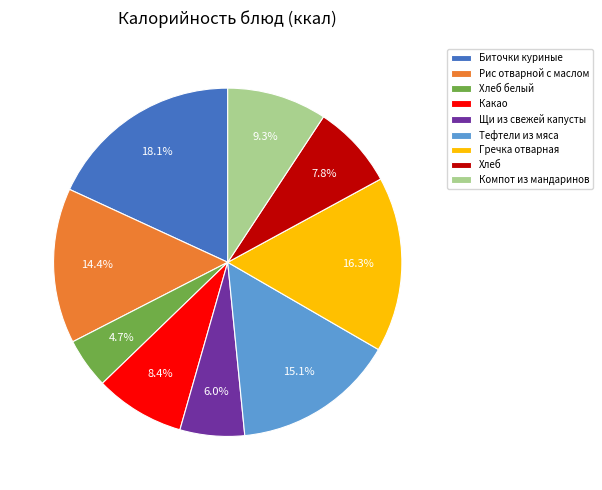

Rank the categories by value from highest to lowest.

Биточки куриные, Гречка отварная, Тефтели из мяса, Рис отварной с маслом, Компот из мандаринов, Какао, Хлеб, Щи из свежей капусты, Хлеб белый